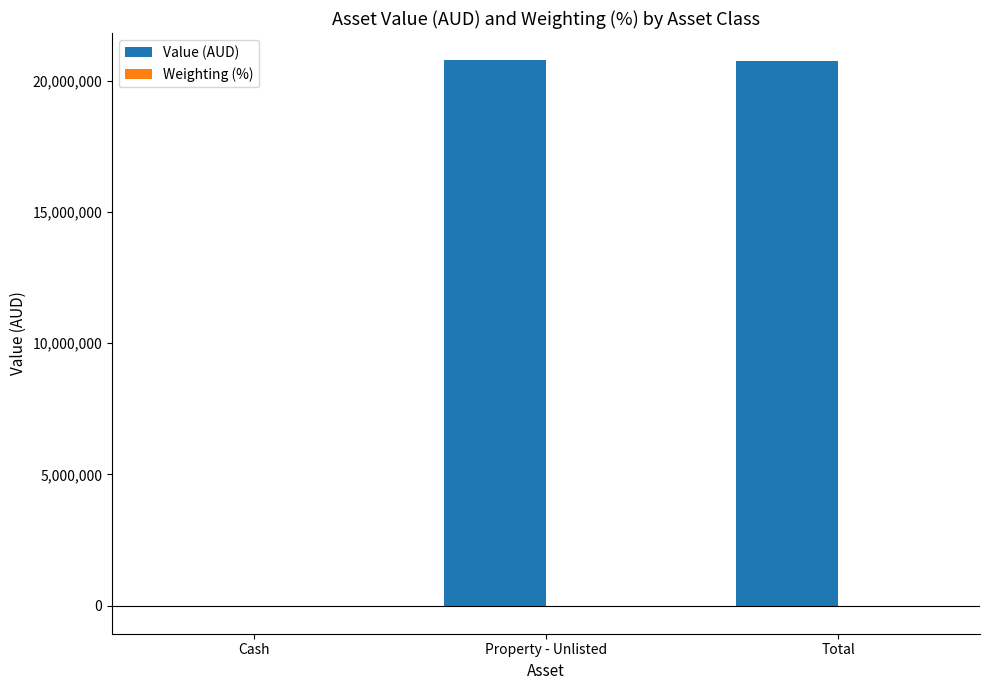

What is the total value across all series at Total?

20750450.7